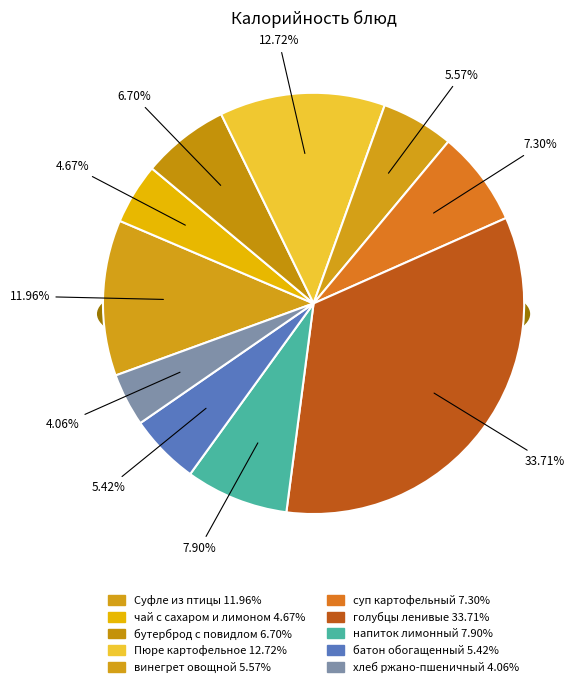

To the nearest percent, what is the difference between the суп картофельный с вермишелью and голубцы ленивые slice percentages?

26%